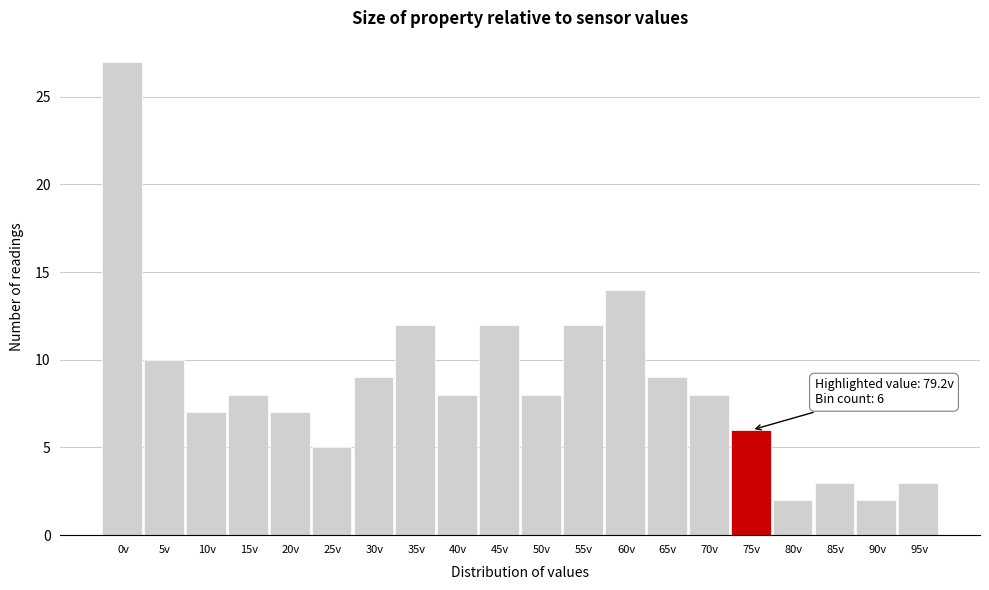

Reading left to right, what are all the values shown in this chart?

27	10	7	8	7	5	9	12	8	12	8	12	14	9	8	6	2	3	2	3